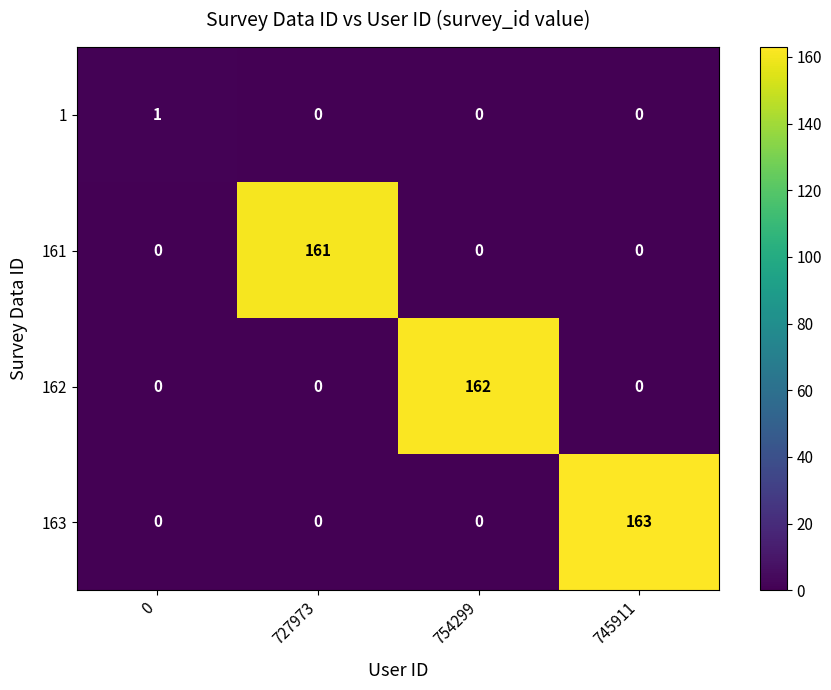

What is the sum of the 161 values at 754299 and 727973?

161